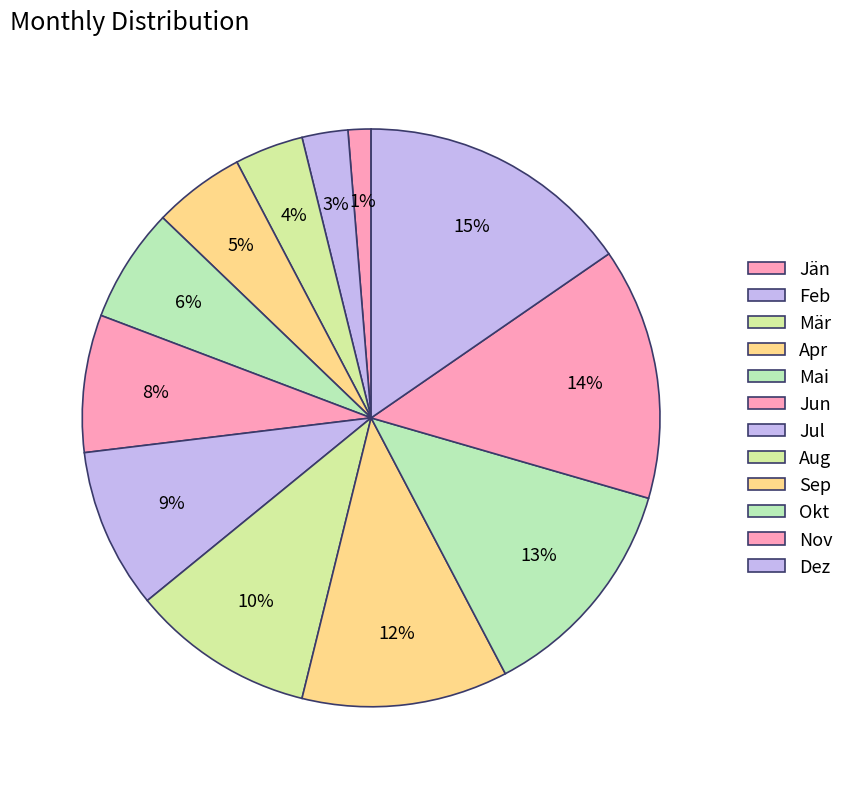

Which slice is the smallest?

Jän